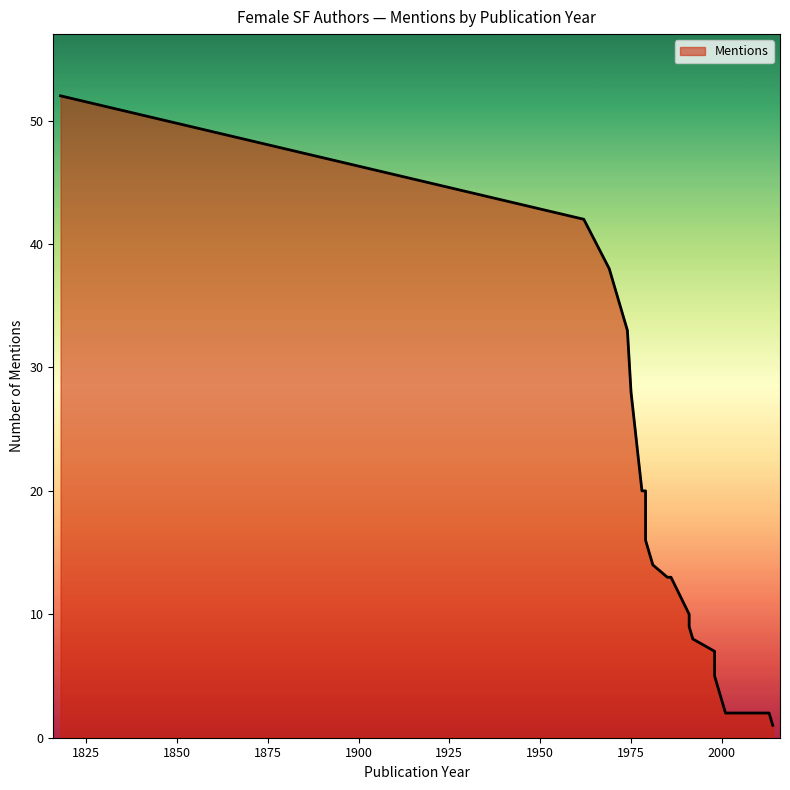

The value at 1979 is 13. True or false?

False